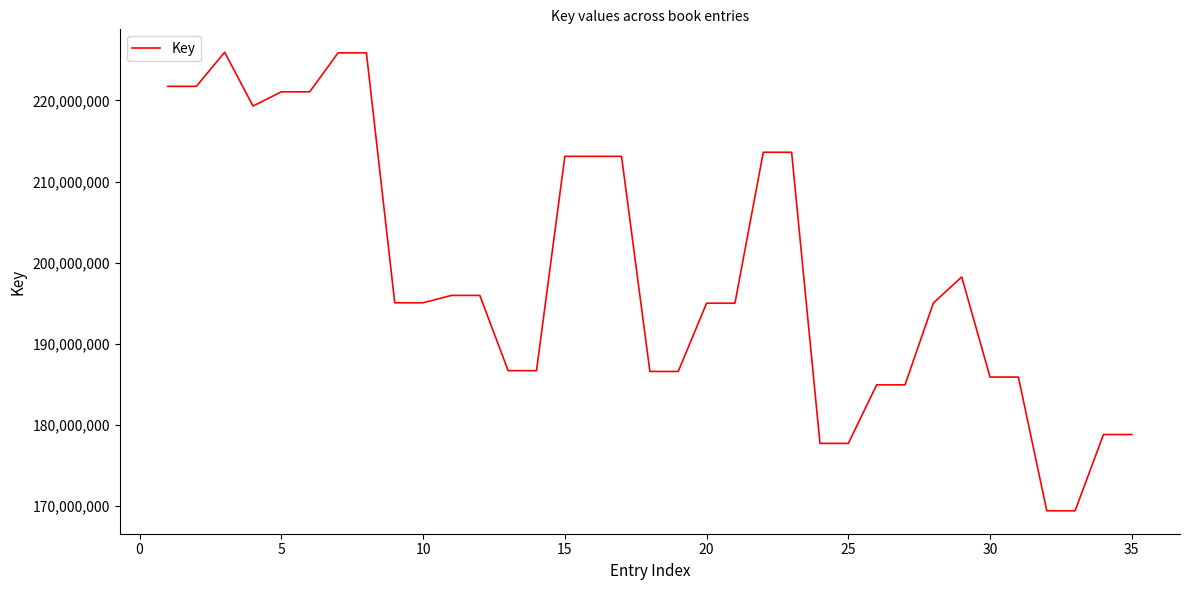

What is the minimum value shown in the chart?

169442660